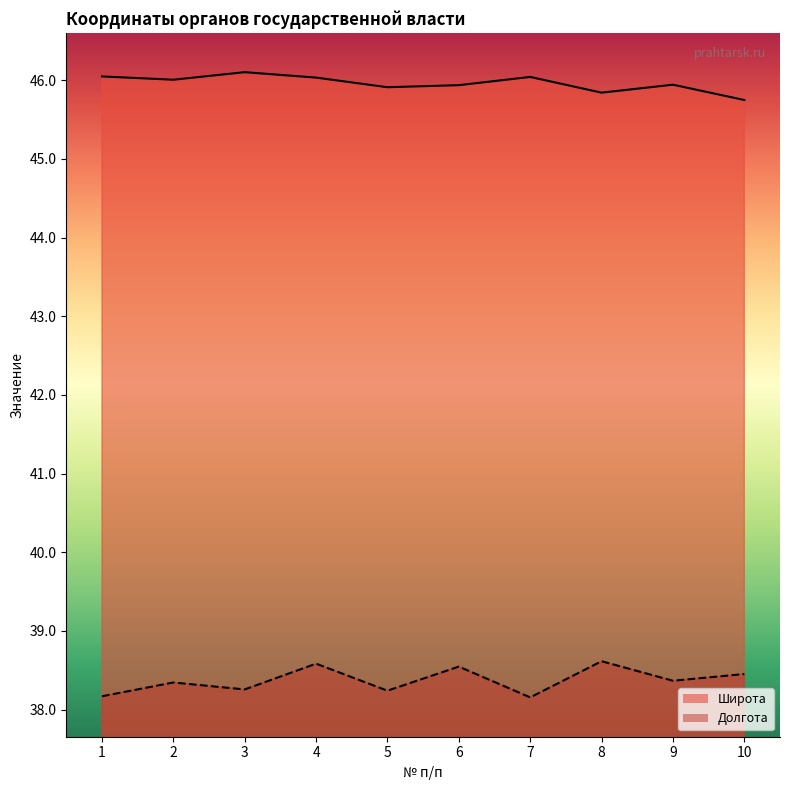

Reading left to right, list all the values displayed in this chart.

Широта: 1=46.0	2=46.0	3=46.1	4=46.0	5=45.9	6=45.9	7=46.0	8=45.8	9=45.9	10=45.8
Долгота: 1=38.2	2=38.3	3=38.3	4=38.6	5=38.2	6=38.5	7=38.2	8=38.6	9=38.4	10=38.5